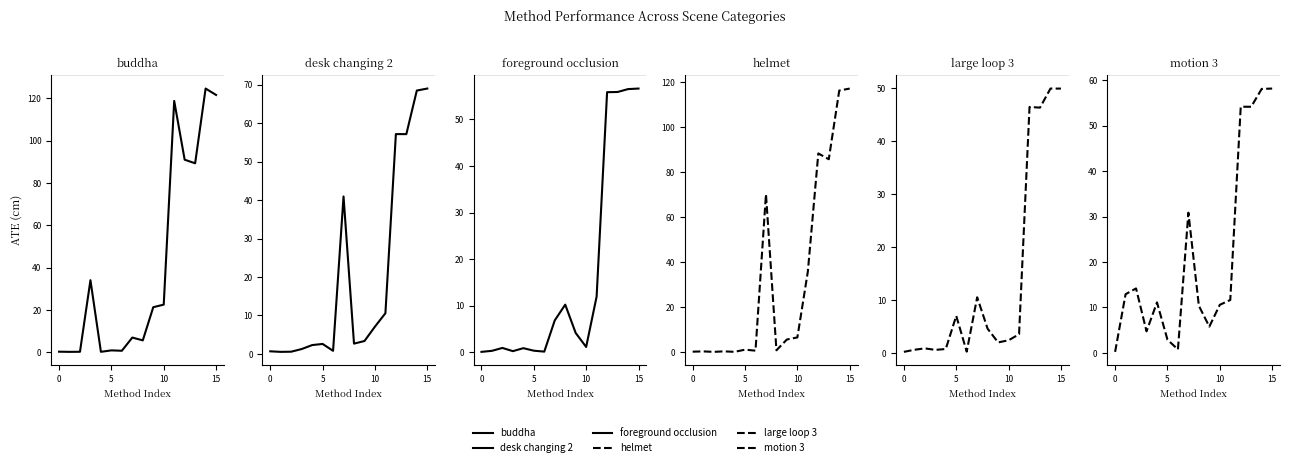

Which category has the highest value in the foreground occlusion series?

15